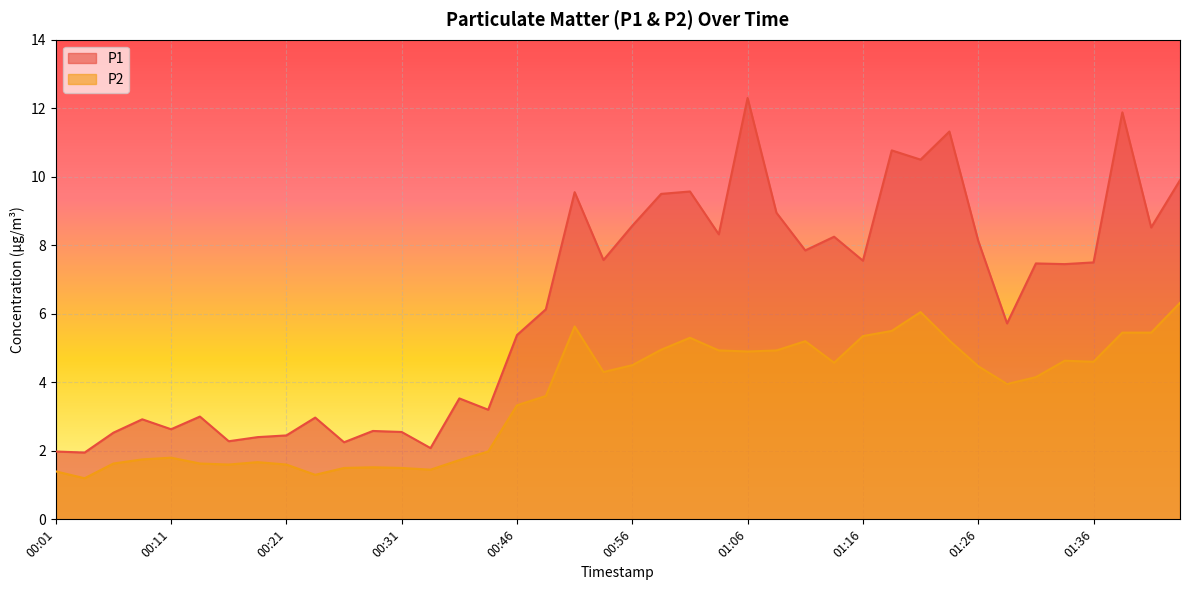

What is the label of the 3rd point from the left?

00:06